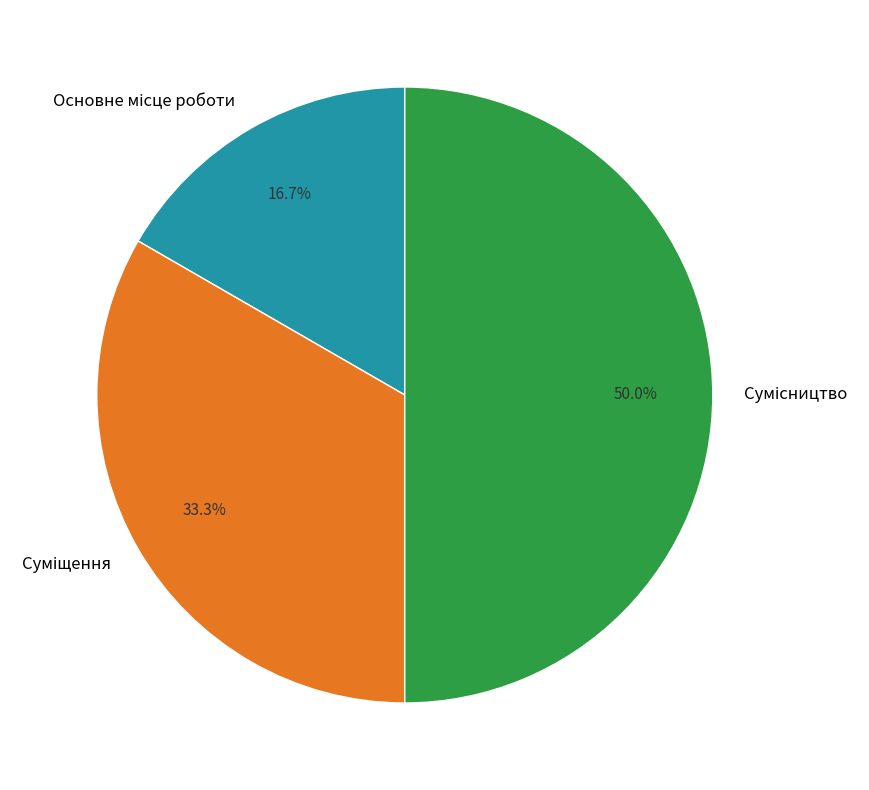

To the nearest percent, what percentage of the pie is Основне місце роботи?

17%